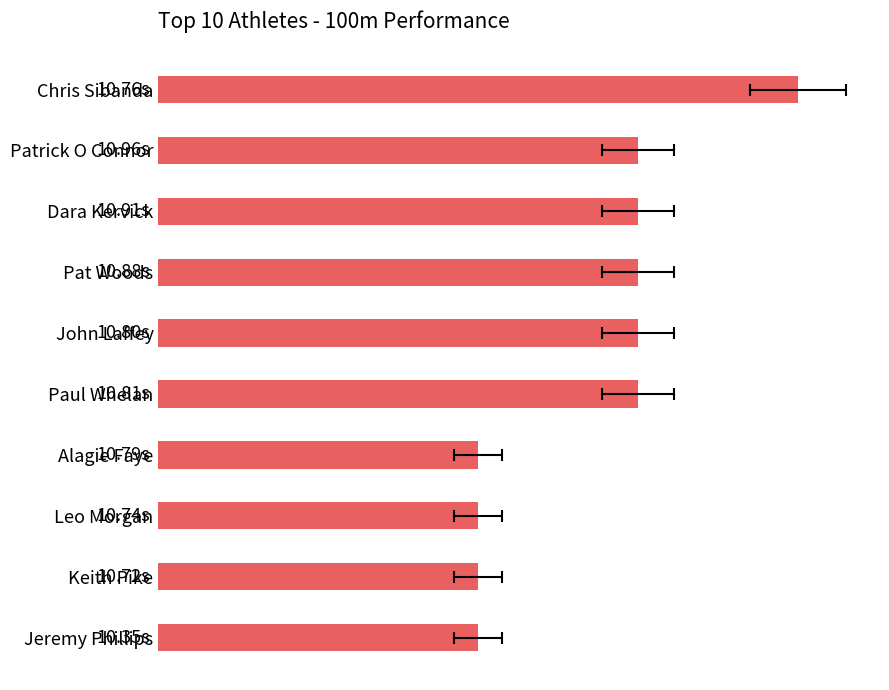

What is the difference between the values at Pat Woods and Keith Pike?

1